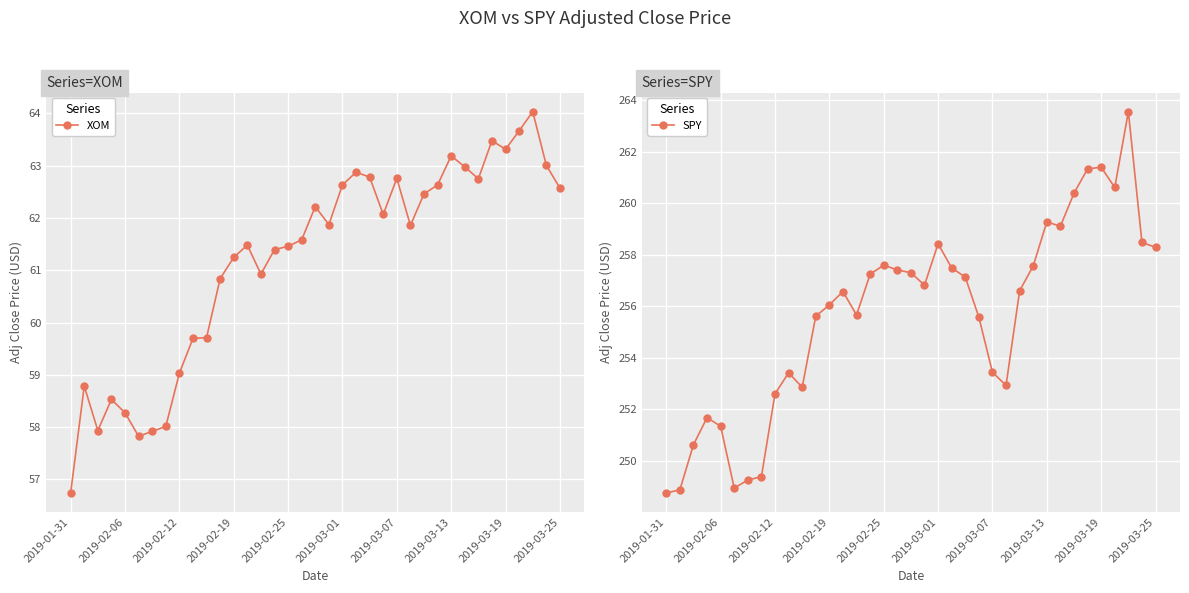

True or false: SPY and XOM intersect in this chart.

False